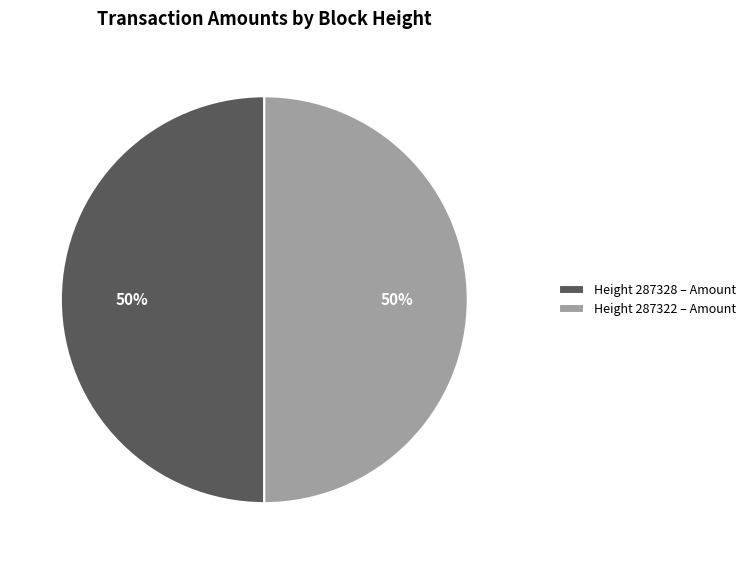

How many slices are in this pie chart?

2